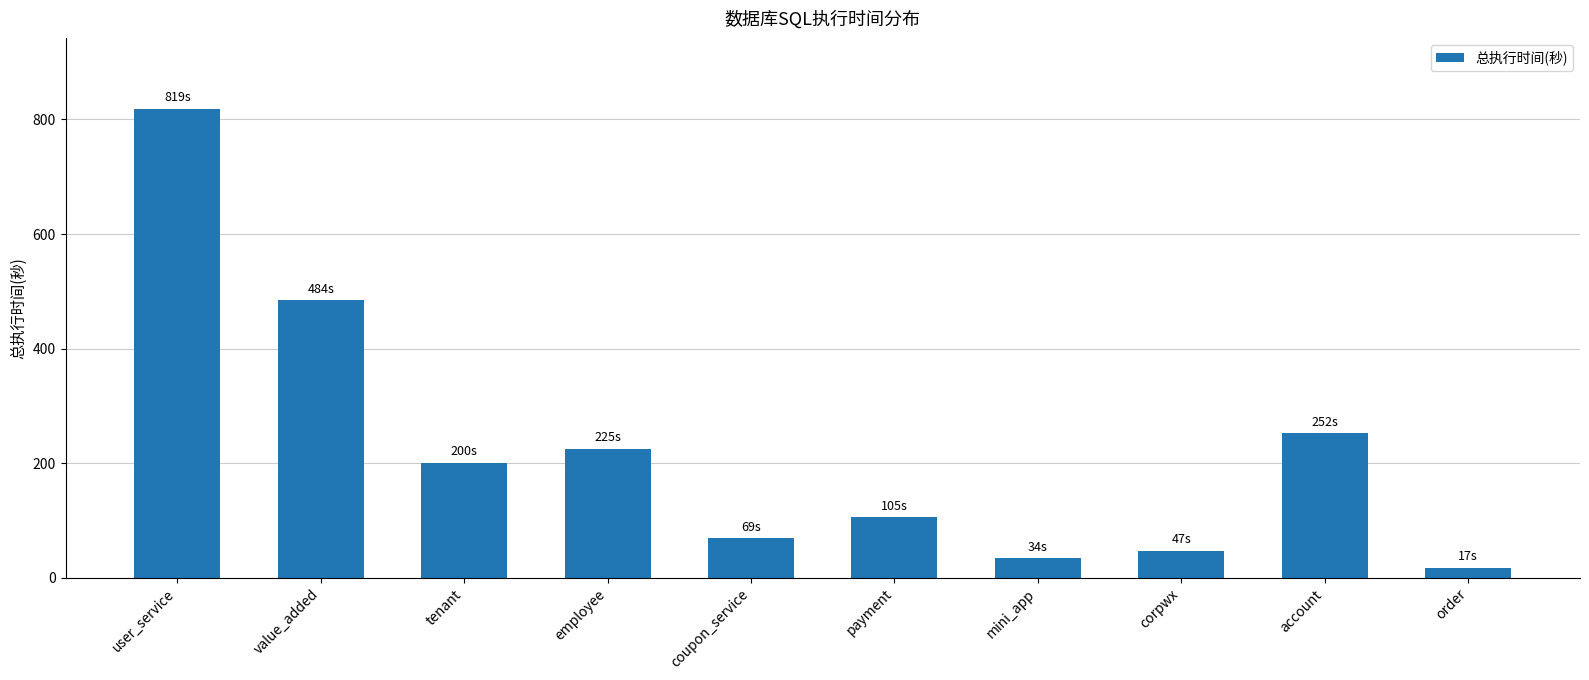

List the labels in order of value, largest first.

user_service, value_added, account, employee, tenant, payment, coupon_service, corpwx, mini_app, order